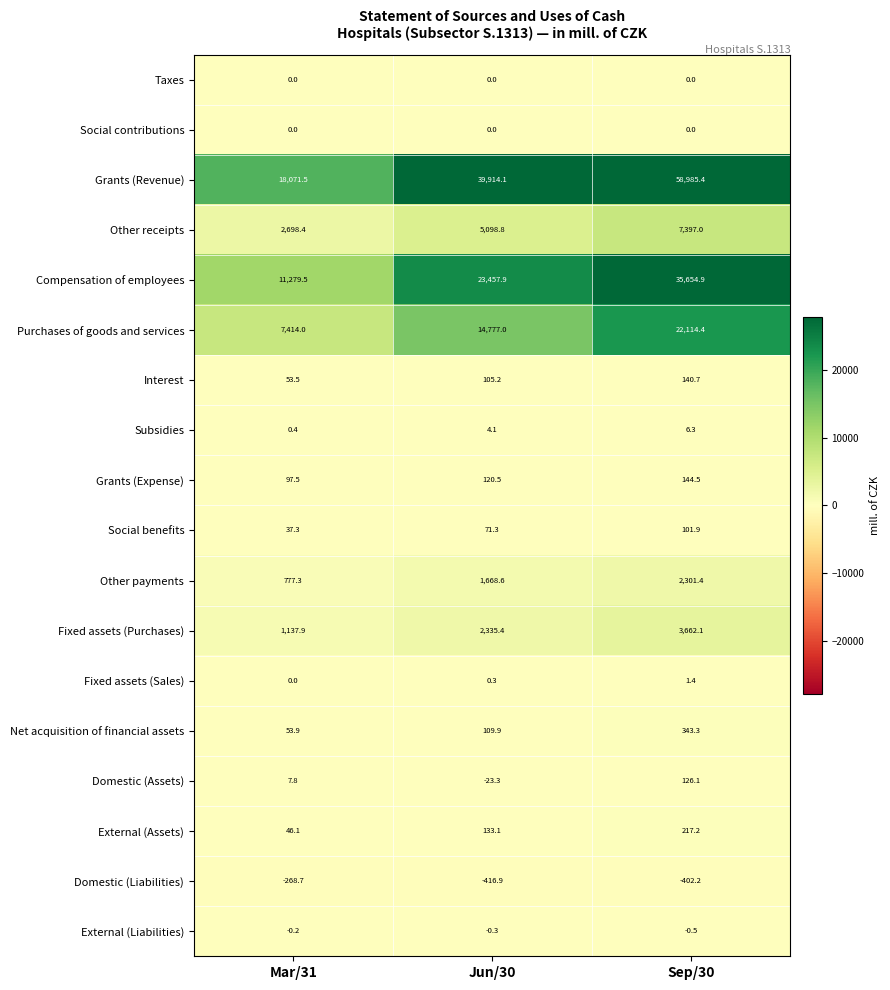

Where is Social benefits nearest to the value 69?

Jun/30